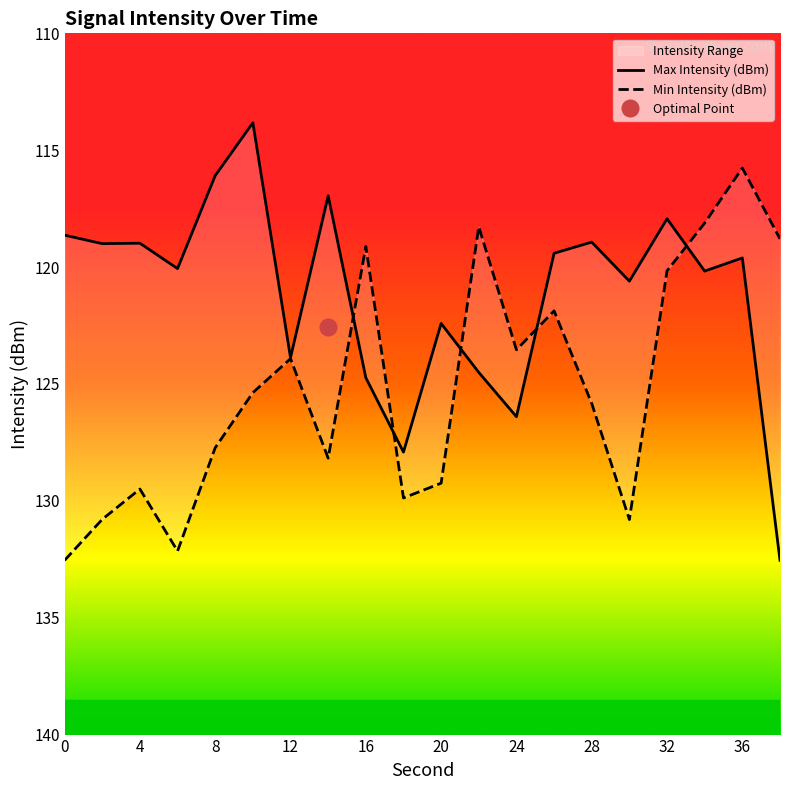

Rank the series by their maximum value, from lowest to highest.

Min Intensity (dBm), Max Intensity (dBm)